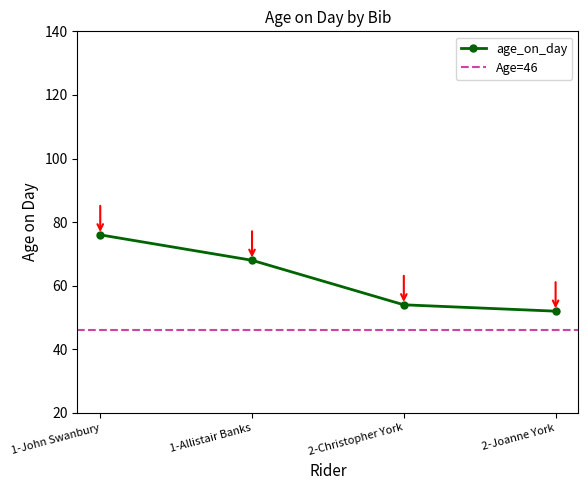

Reading right to left, what are all the values shown in this chart?

2-Joanne York=52	2-Christopher York=54	1-Allistair Banks=68	1-John Swanbury=76